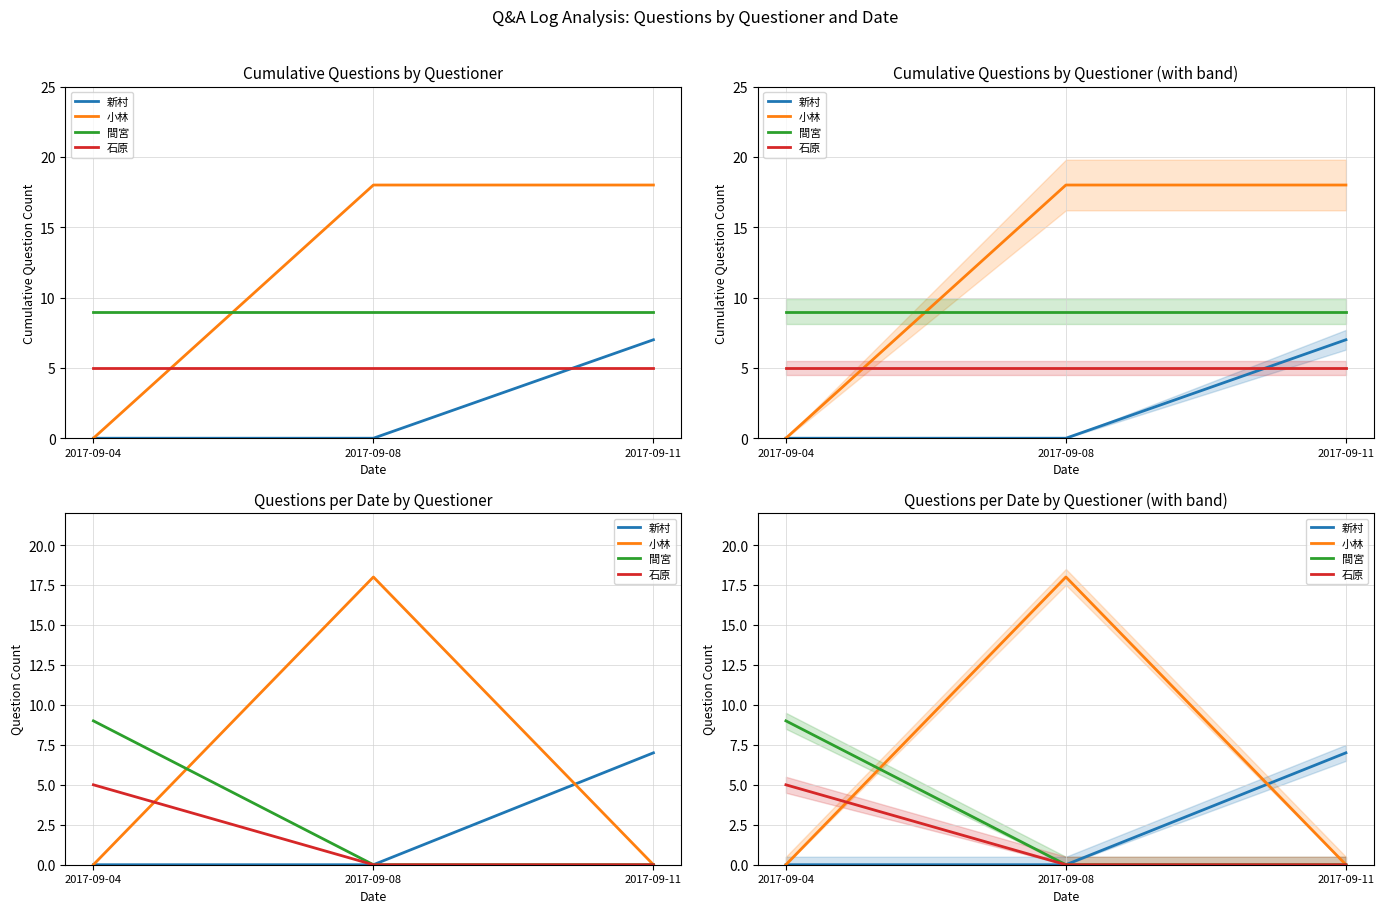

Rank the series at 2017-09-11 from lowest to highest value.

小林, 間宮, 石原, 新村